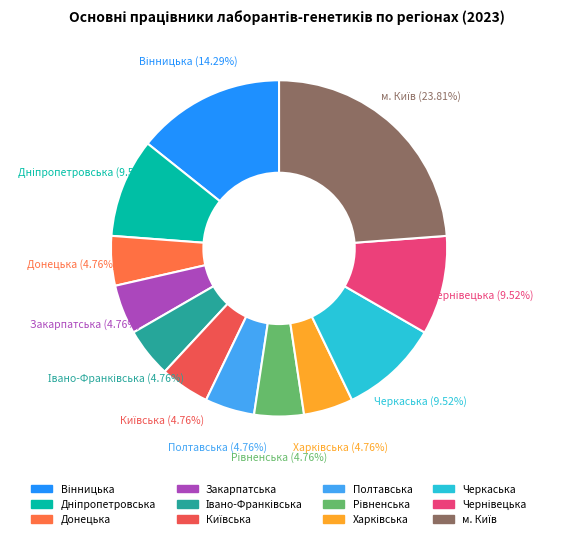

Is there any slice that represents more than half of the pie?

No